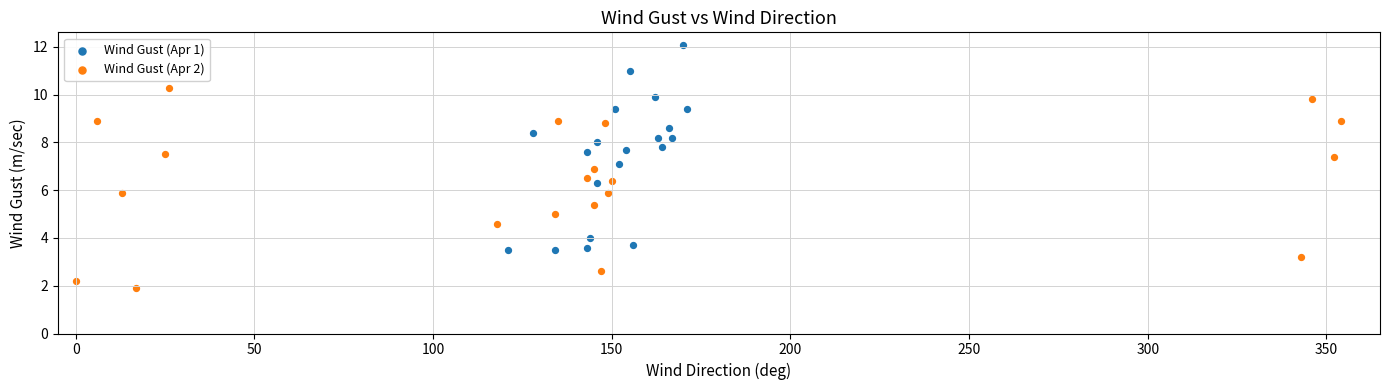

Which series reaches the maximum Y coordinate?

Wind Gust (Apr 1)